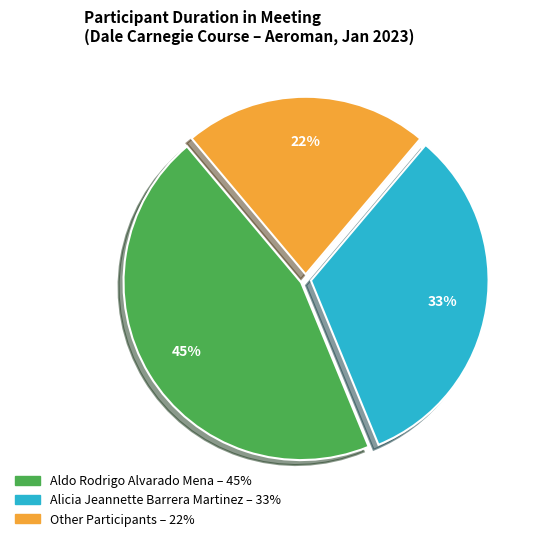

To the nearest percent, what is the difference between the largest and smallest slice percentages?

23%